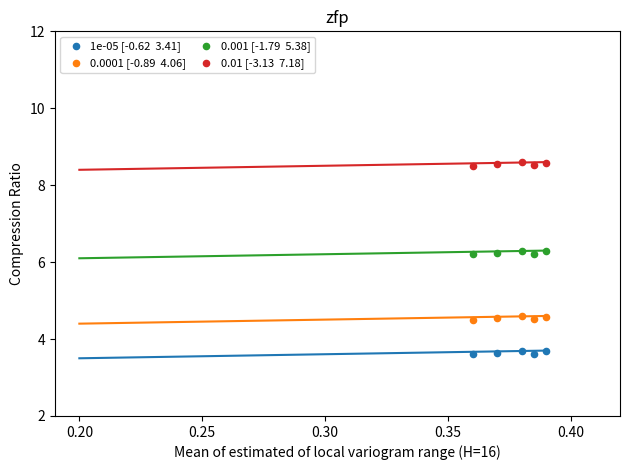

Across all data points, what is the range of Y values (max minus min)?

5.0